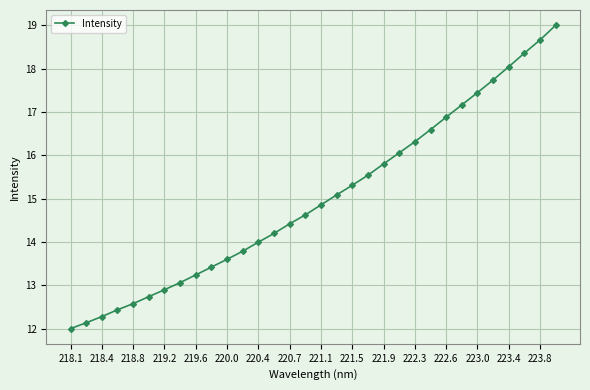

True or false: the data has more than 0 interior local peaks.

False